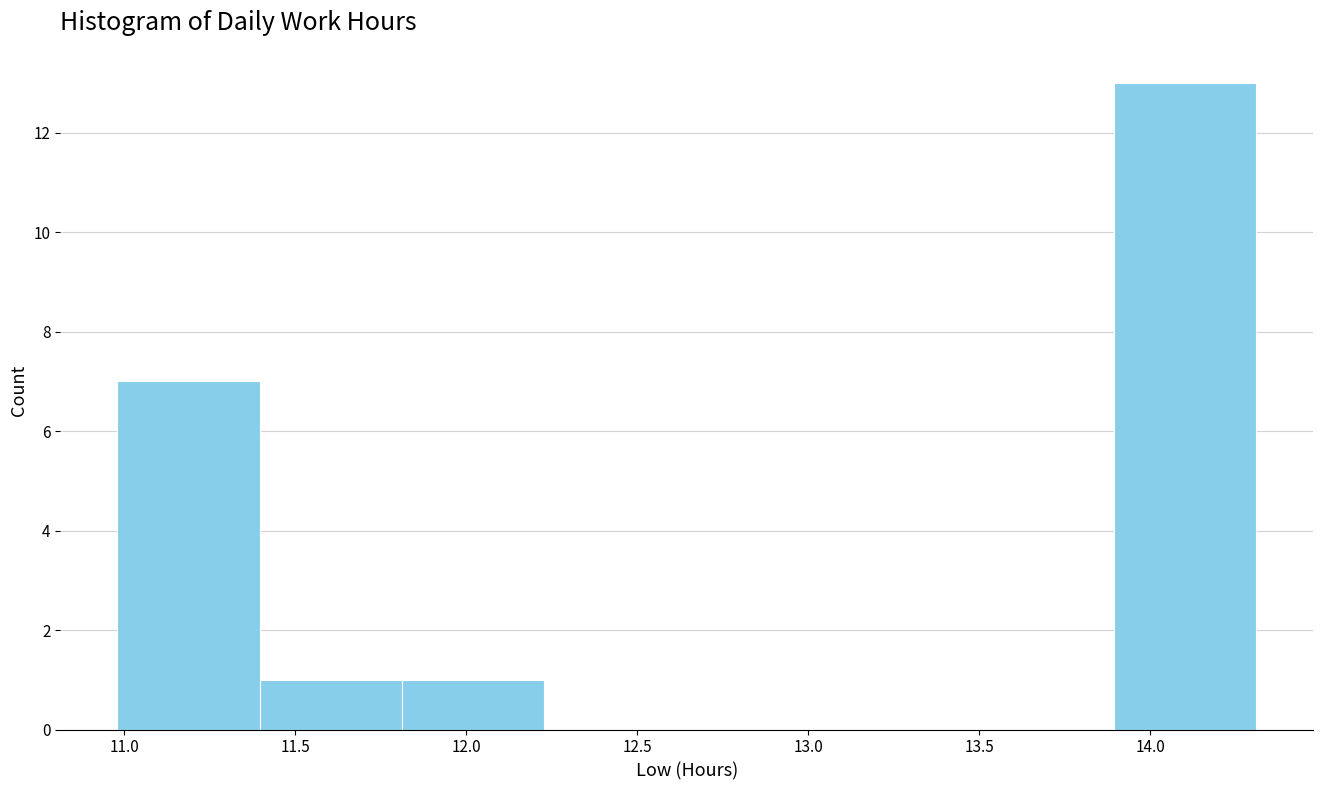

Over which range of the x-axis is the bar tallest?

13.90 to 14.30